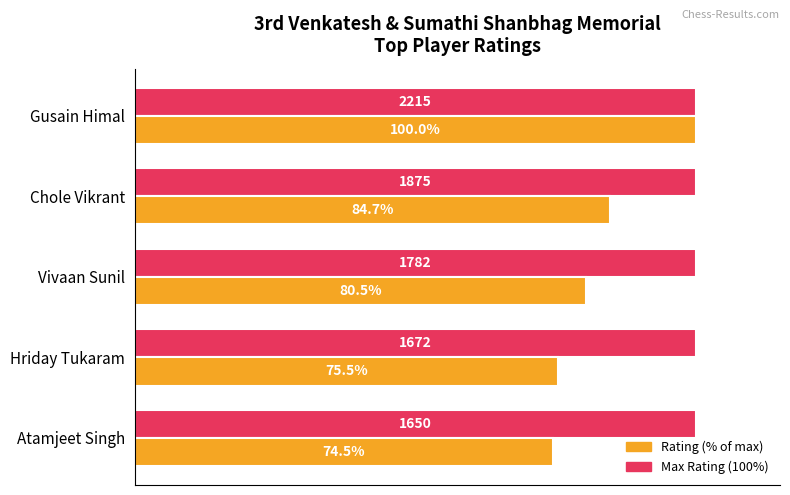

At which category does the chart reach its minimum across all series?

Atamjeet Singh